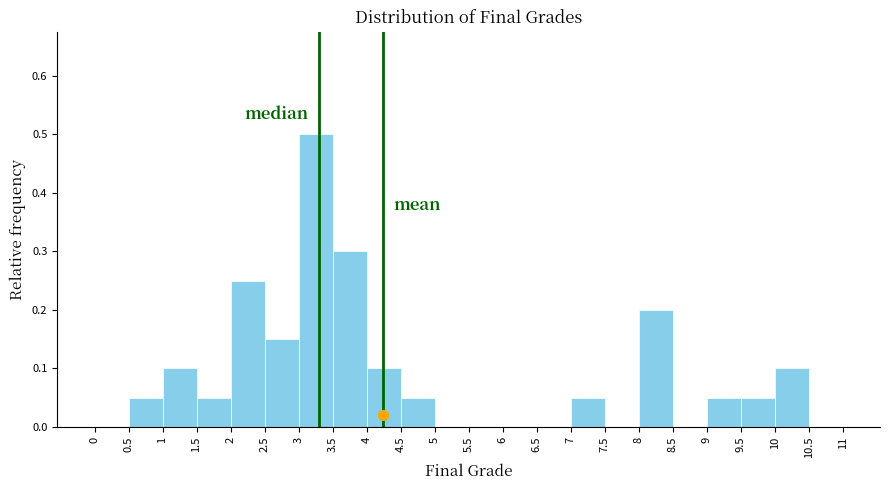

Over which range of the x-axis is the bar tallest?

3 to 3.5